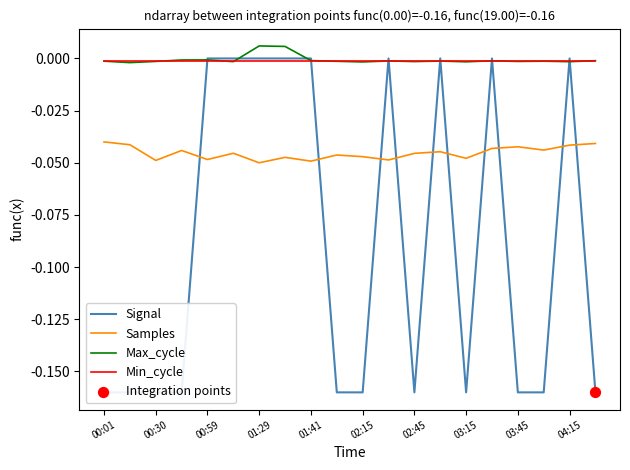

The value of Min_cycle at 00:01 is -0.0. True or false?

True